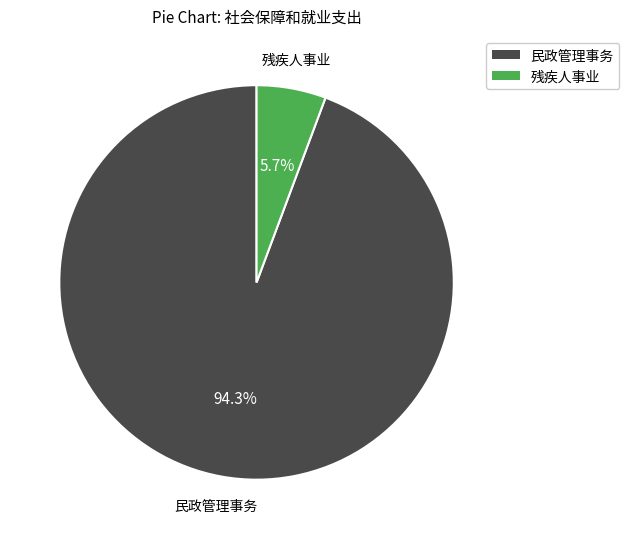

Which category has the smallest portion of the pie?

残疾人事业